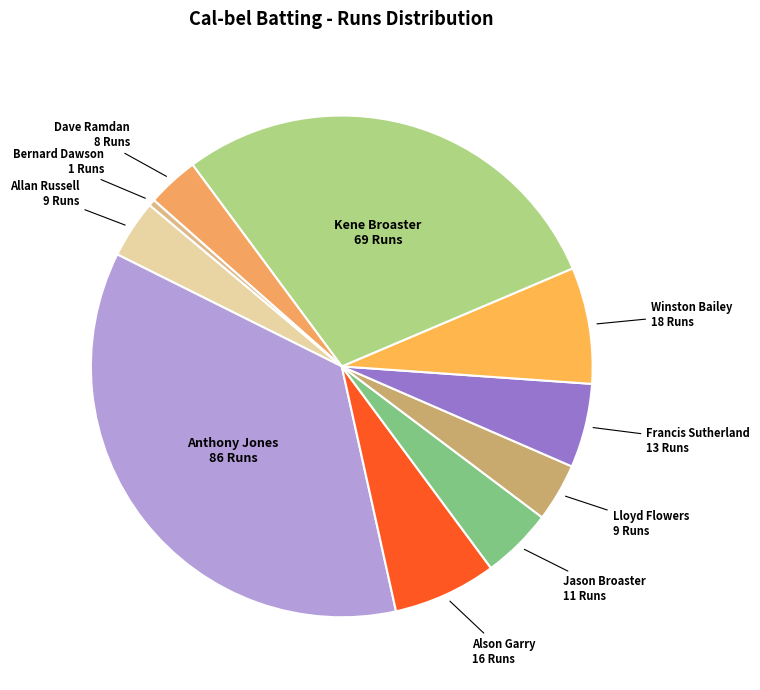

What is the smallest slice in the pie chart?

Bernard Dawson